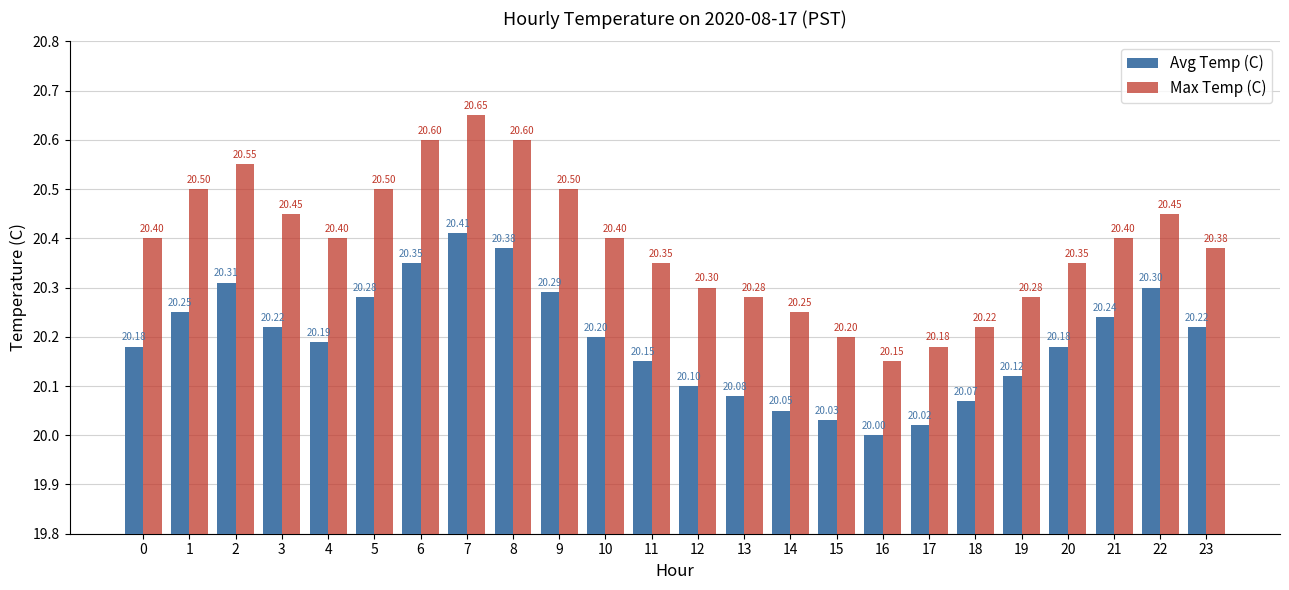

Which category has the highest value across all series?

7